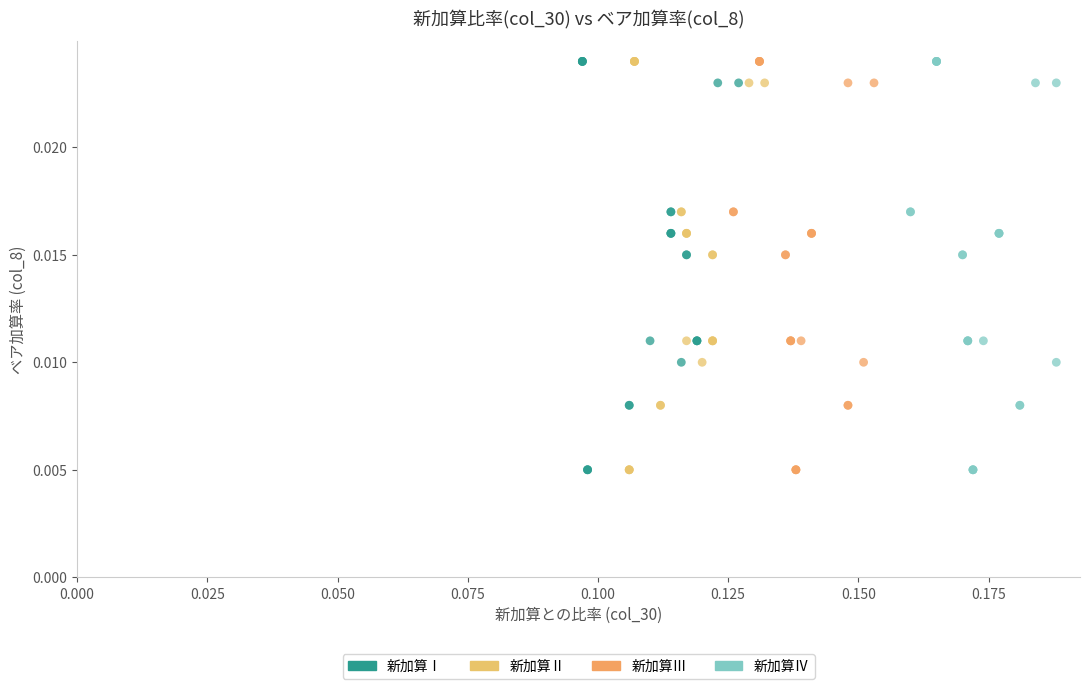

What are all the series names shown in the legend?

新加算Ⅰ, 新加算Ⅱ, 新加算Ⅲ, 新加算Ⅳ